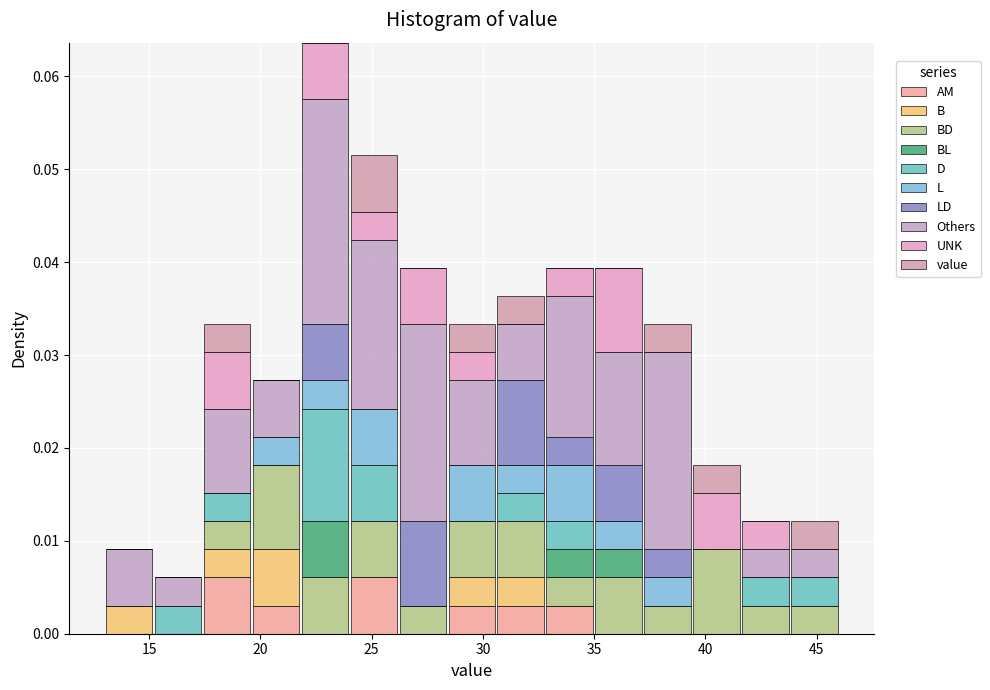

Reading left to right, transcribe this chart: for each stacked bar, give the range it covers on the x-axis and its total height. Neither the bar edges nor the heights are printed on the chart, so give them approximately, as read against the axes.

13.0 to 15.2: 0.009
15.2 to 17.4: 0.006
17.4 to 19.6: 0.033
19.6 to 21.8: 0.027
21.8 to 24.0: 0.064
24.0 to 26.2: 0.052
26.2 to 28.4: 0.039
28.4 to 30.6: 0.033
30.6 to 32.8: 0.036
32.8 to 35.0: 0.039
35.0 to 37.2: 0.039
37.2 to 39.4: 0.033
39.4 to 41.6: 0.018
41.6 to 43.8: 0.012
43.8 to 46.0: 0.012